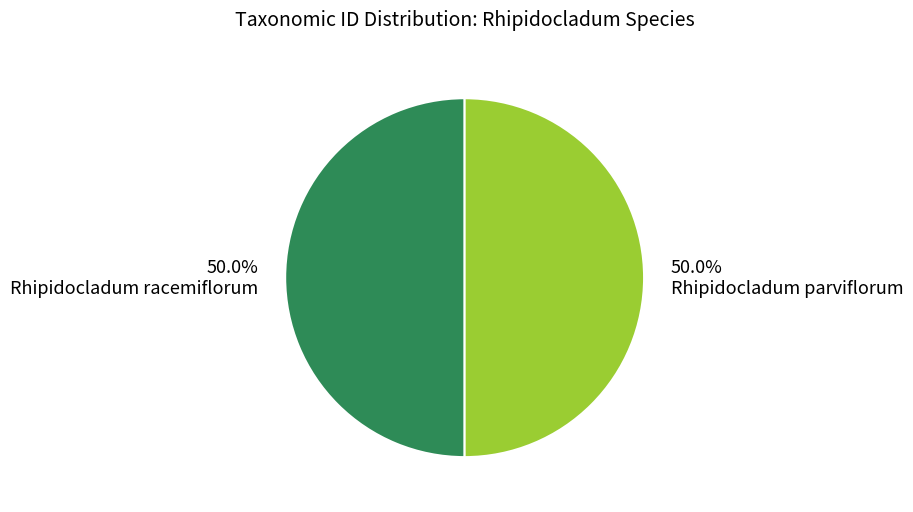

How much of the chart is everything except Rhipidocladum parviflorum?

50.0%